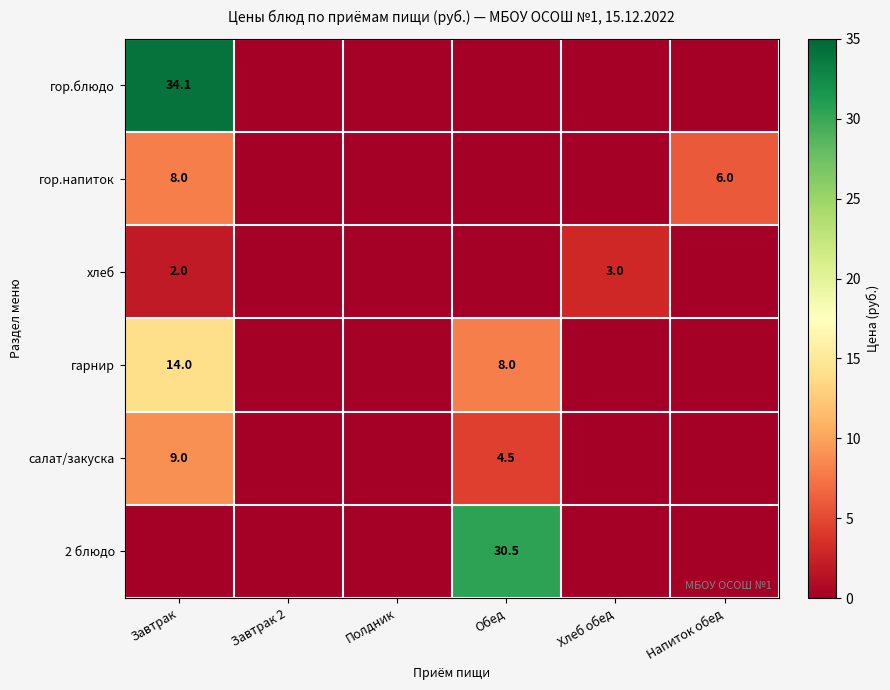

What is the spread (max minus min) of values at Хлеб обед?

3.0